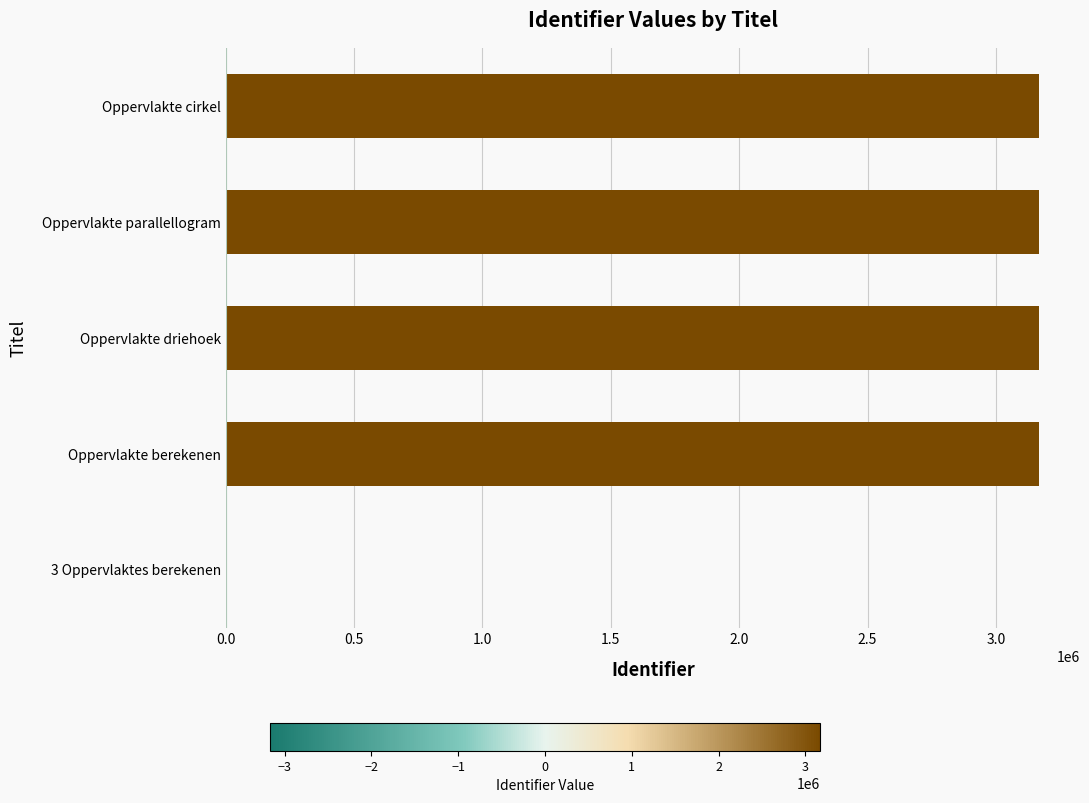

The value at 3 Oppervlaktes berekenen is 2119709. True or false?

False